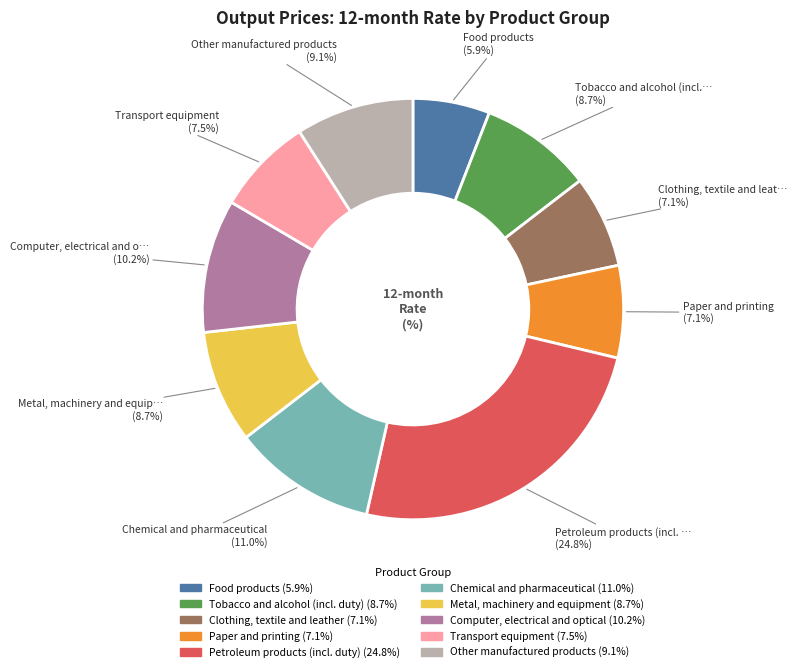

How many segments does this pie chart have?

10